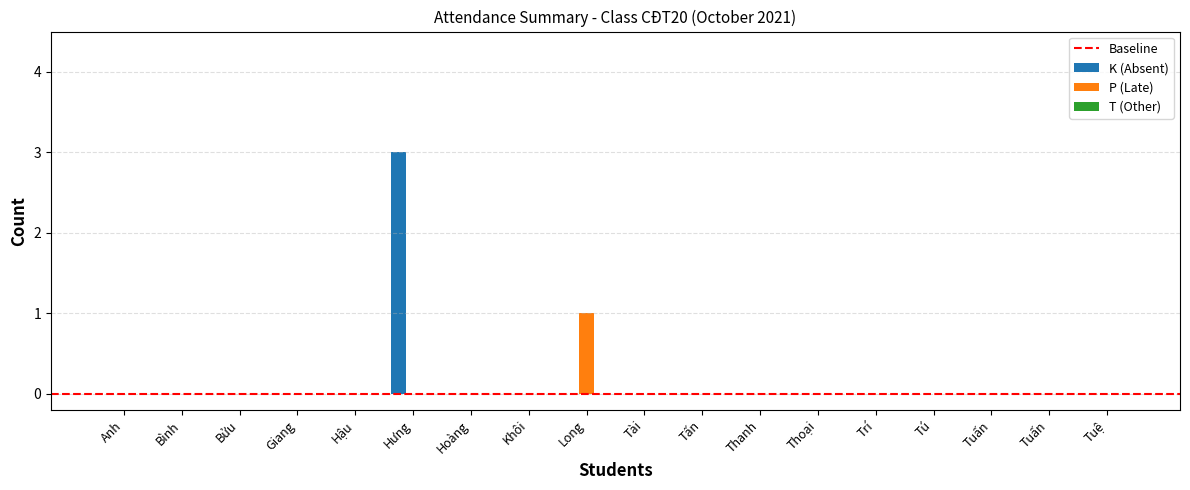

How many data points does each series have?

18